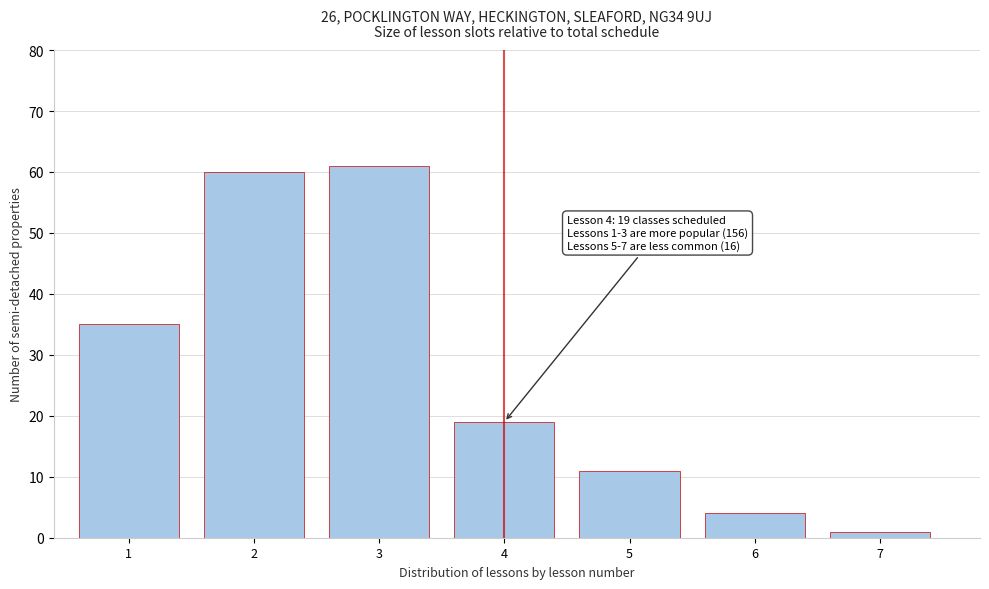

Reading left to right, transcribe all the data shown in this chart.

1=35	2=60	3=61	4=19	5=11	6=4	7=1